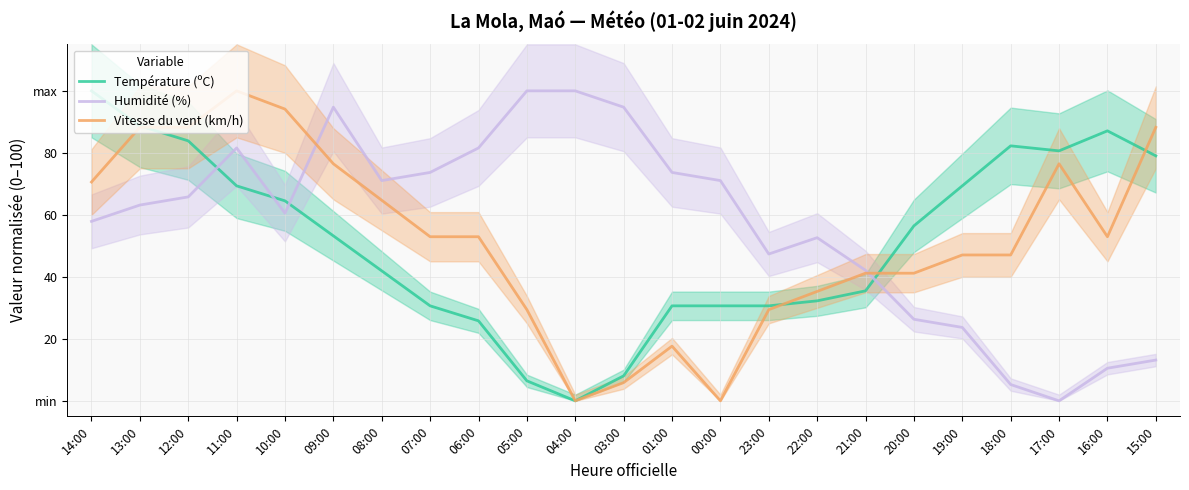

What is the total value across all series at 12:00?

237.9